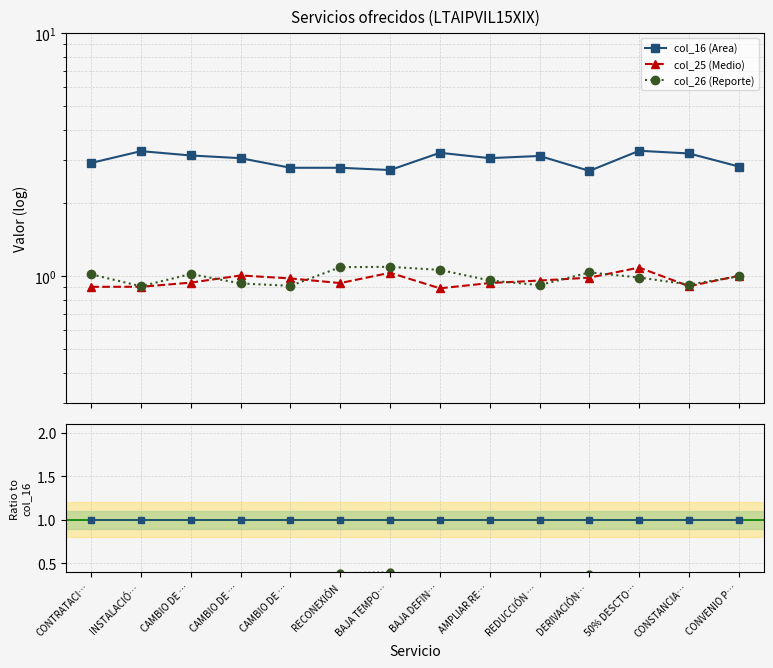

How many intersections are there between col_25 (Medio) and col_26 (Reporte)?

7